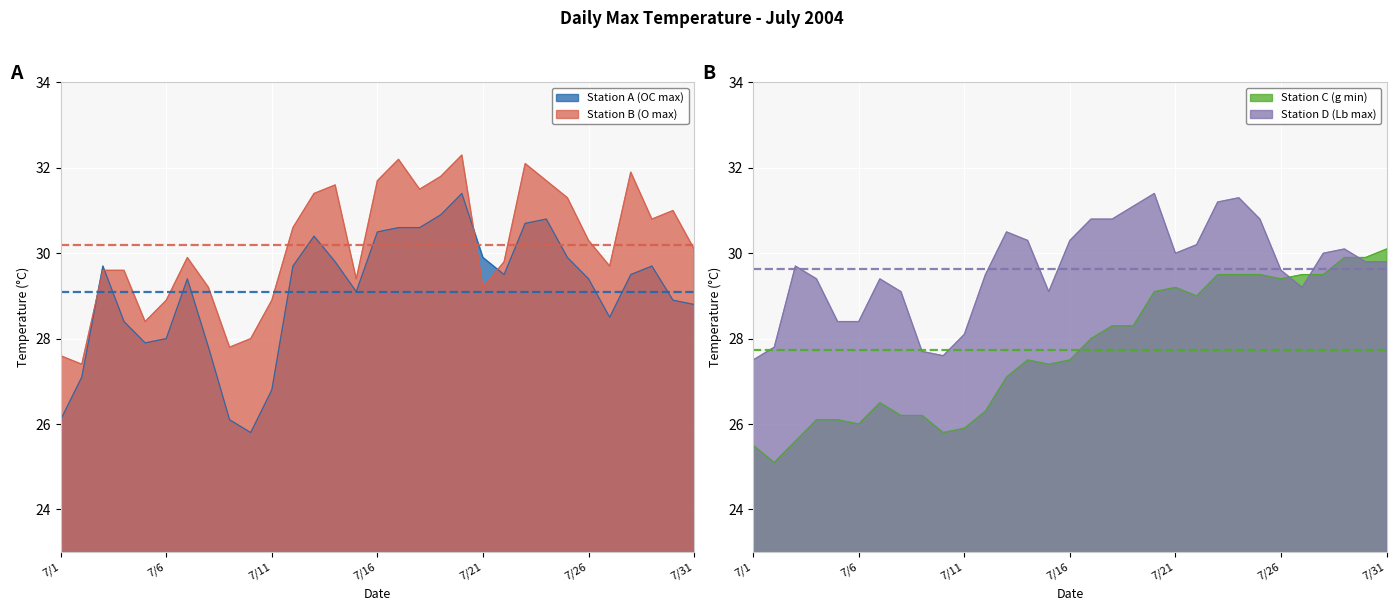

True or false: Station B (O max) has more than 2 points higher than both neighbors.

True